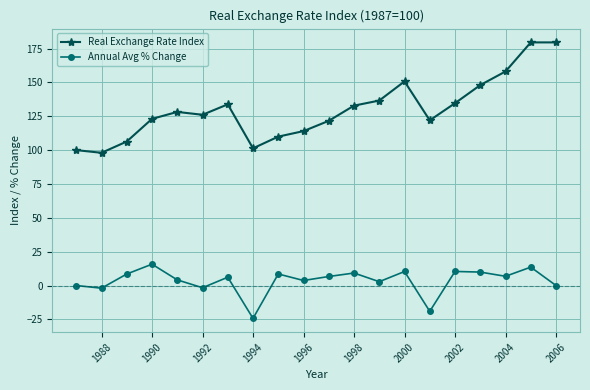

True or false: Real Exchange Rate Index and Annual Avg % Change cross at least once.

False